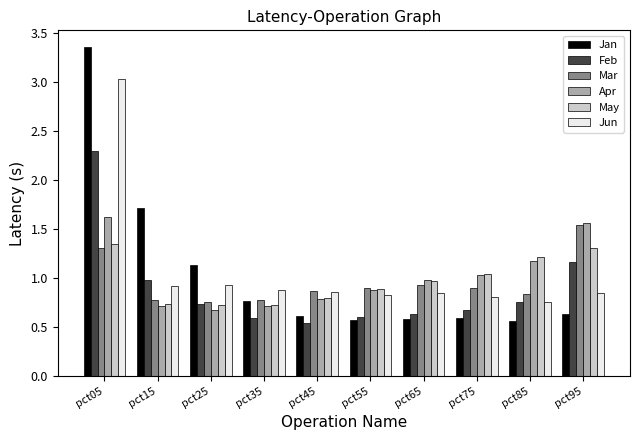

At which category does the chart reach its peak across all series?

pct05